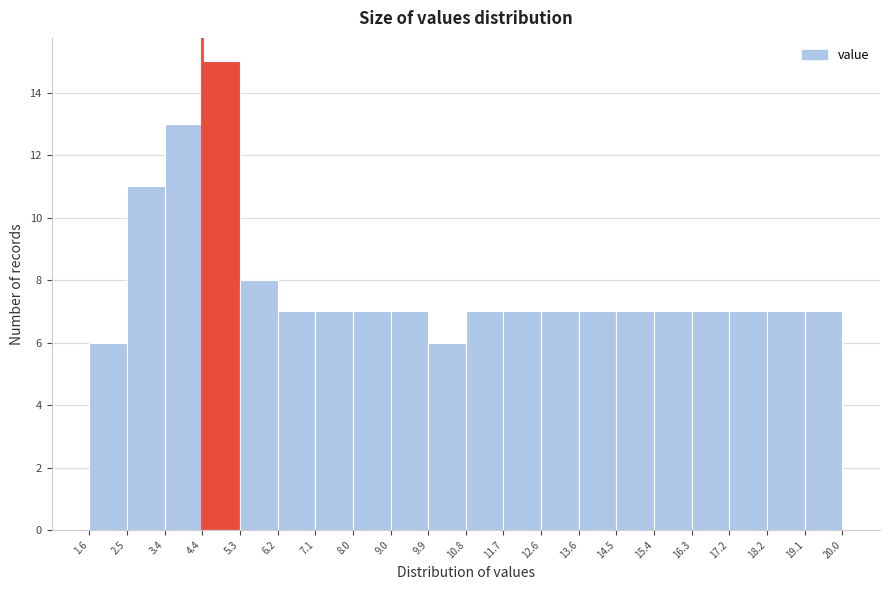

Reading left to right, list every bar in this chart as the range it spans on the x-axis followed by its height. The values are not printed on the chart, so give them approximately, as read against the axis.

1.6 to 2.5: 6
2.5 to 3.4: 11
3.4 to 4.4: 13
4.4 to 5.3: 15
5.3 to 6.2: 8
6.2 to 7.1: 7
7.1 to 8.0: 7
8.0 to 9.0: 7
9.0 to 9.9: 7
9.9 to 10.8: 6
10.8 to 11.7: 7
11.7 to 12.6: 7
12.6 to 13.6: 7
13.6 to 14.5: 7
14.5 to 15.4: 7
15.4 to 16.3: 7
16.3 to 17.2: 7
17.2 to 18.2: 7
18.2 to 19.1: 7
19.1 to 20.0: 7